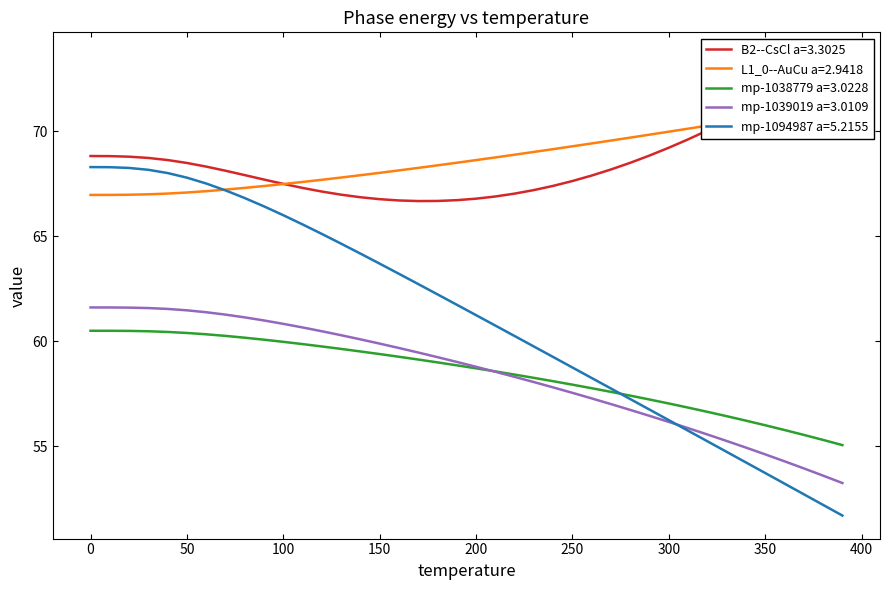

True or false: mp-1038779 a=3.0228 has a value of 58.7 at 200.

True